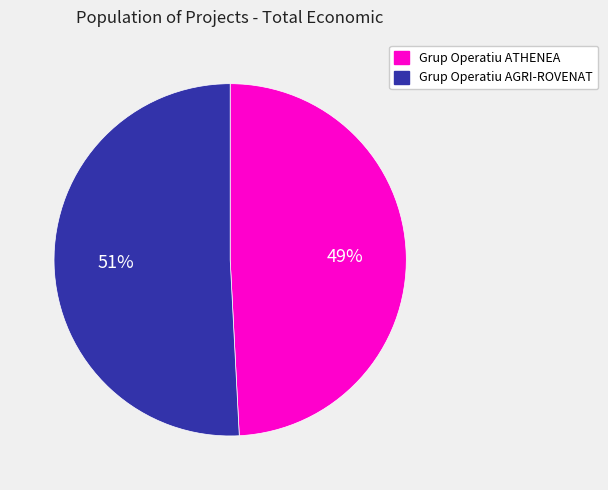

To the nearest percent, what portion does Grup Operatiu ATHENEA represent?

49%